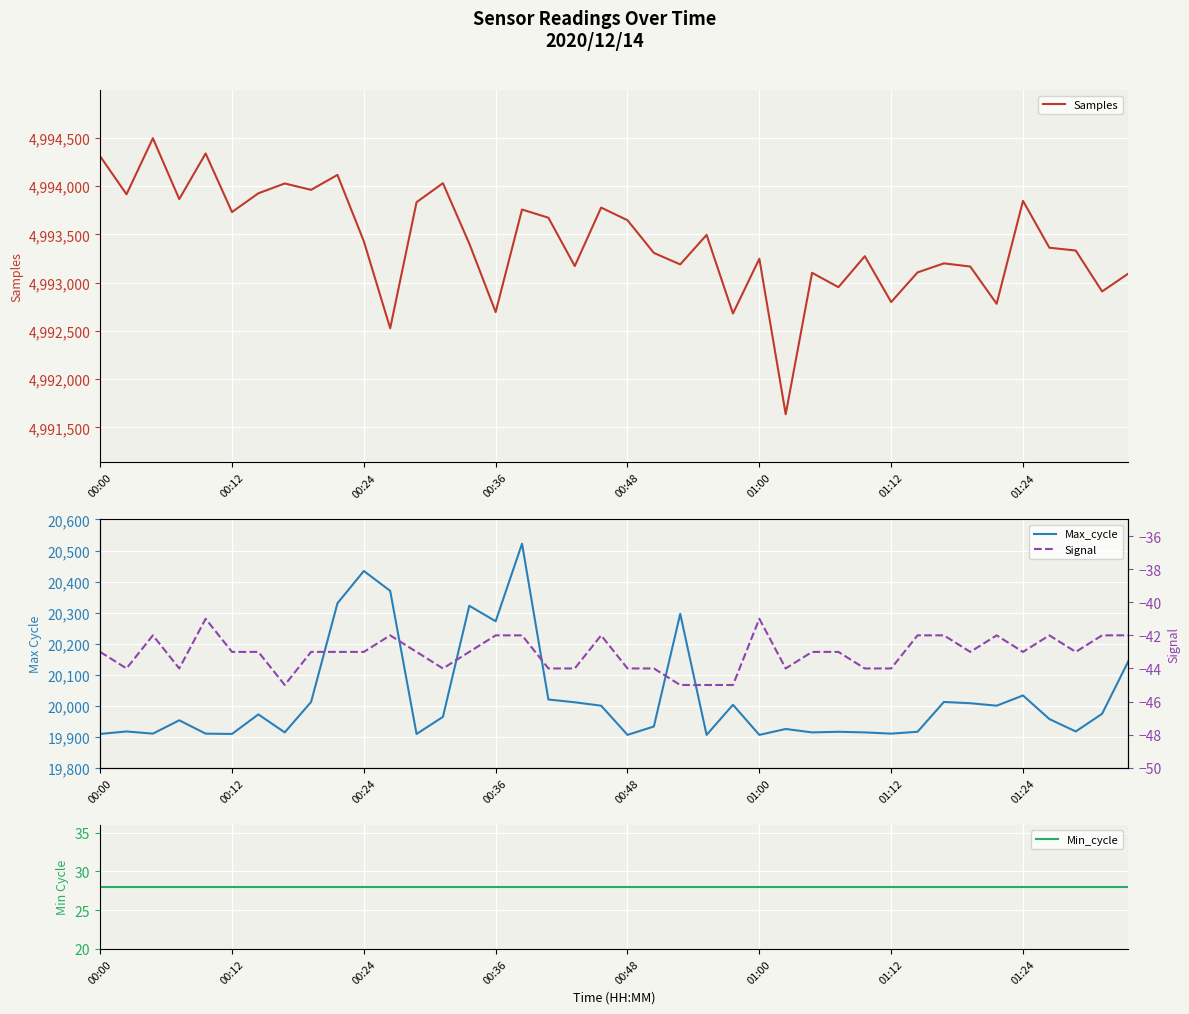

The Samples series shows 4993274 at 29. True or false?

True